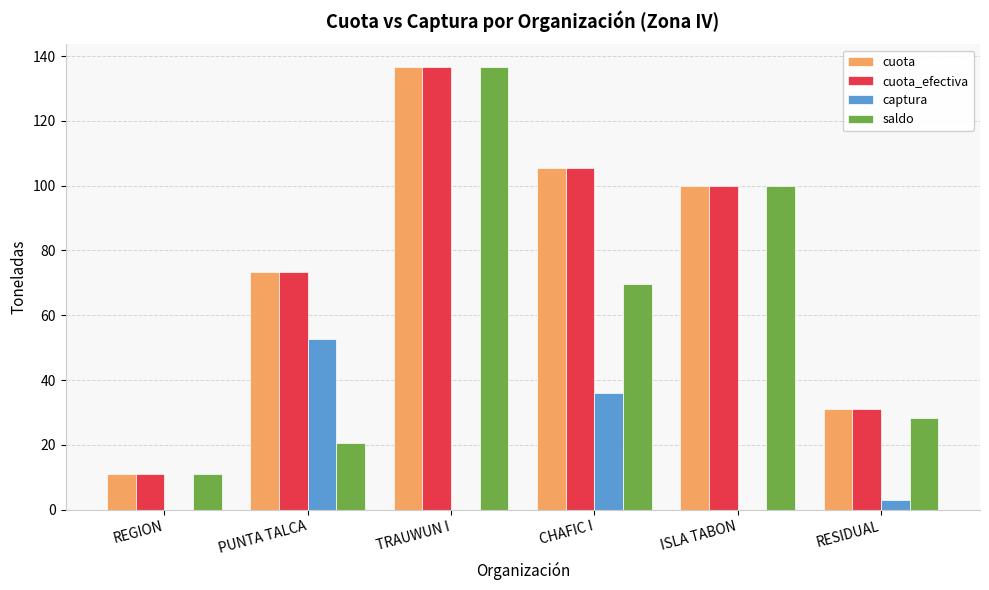

What is the approximate value of saldo at TRAUWUN I?

136.8